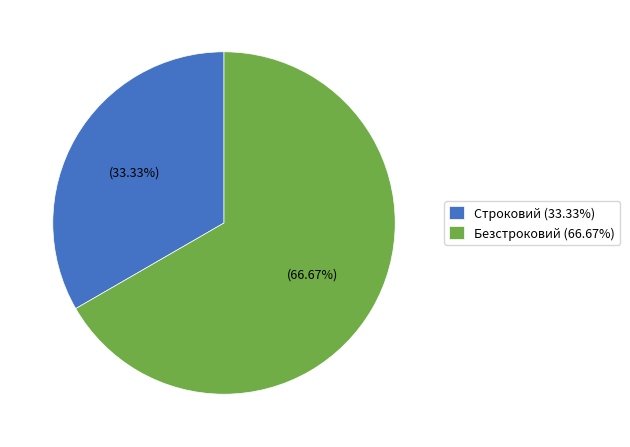

What percentage is the Строковий slice, to the nearest percent?

33%